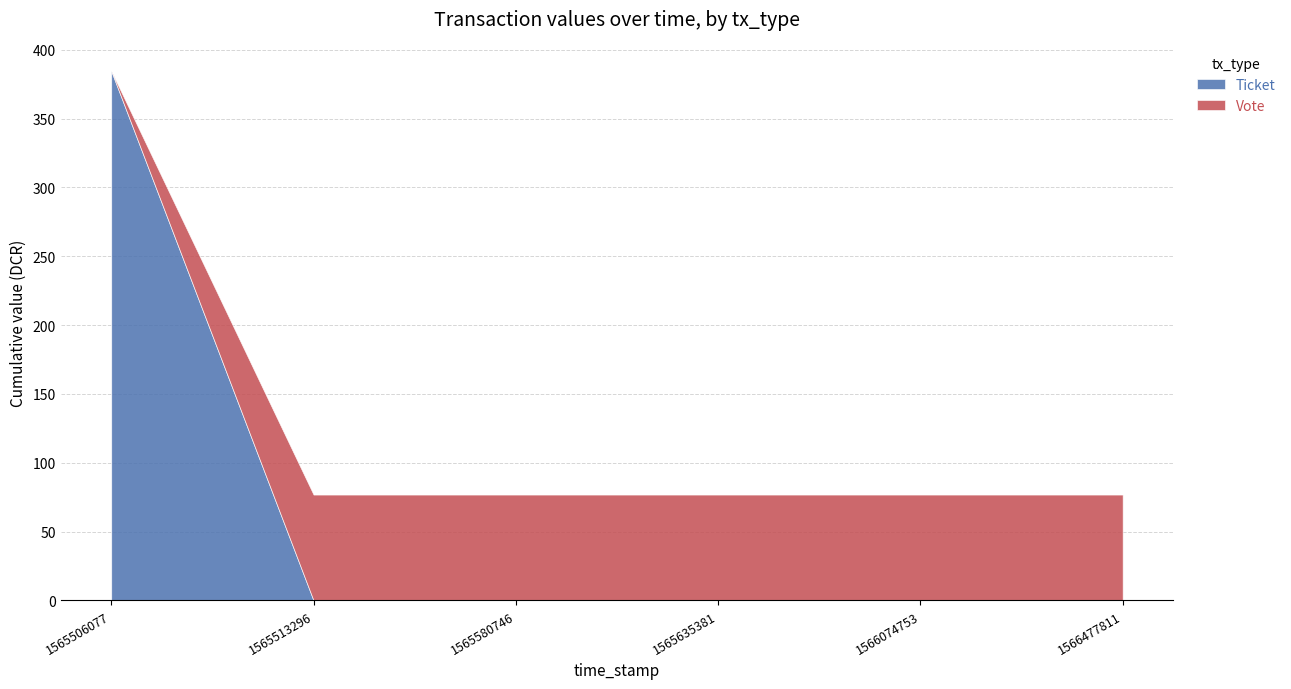

True or false: Ticket has a value of 231.0 at 1565513296.

False